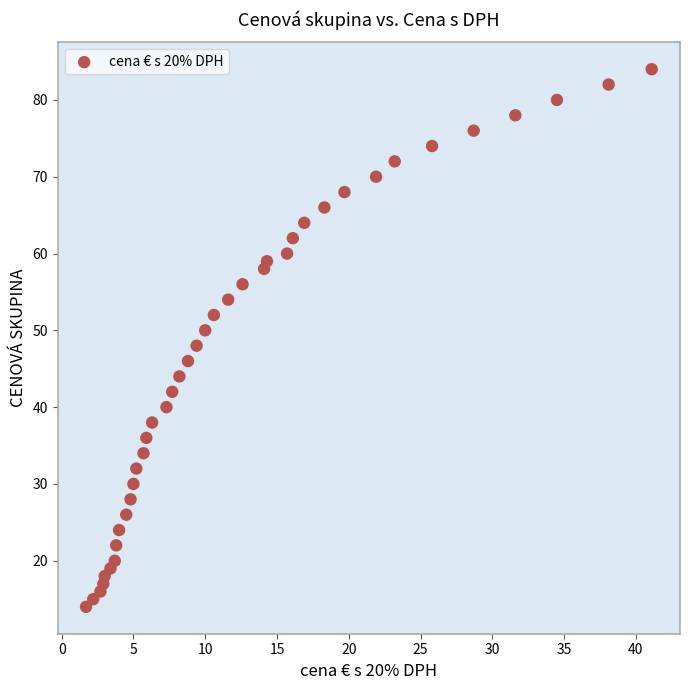

What is the range of Y values (max minus min)?

70